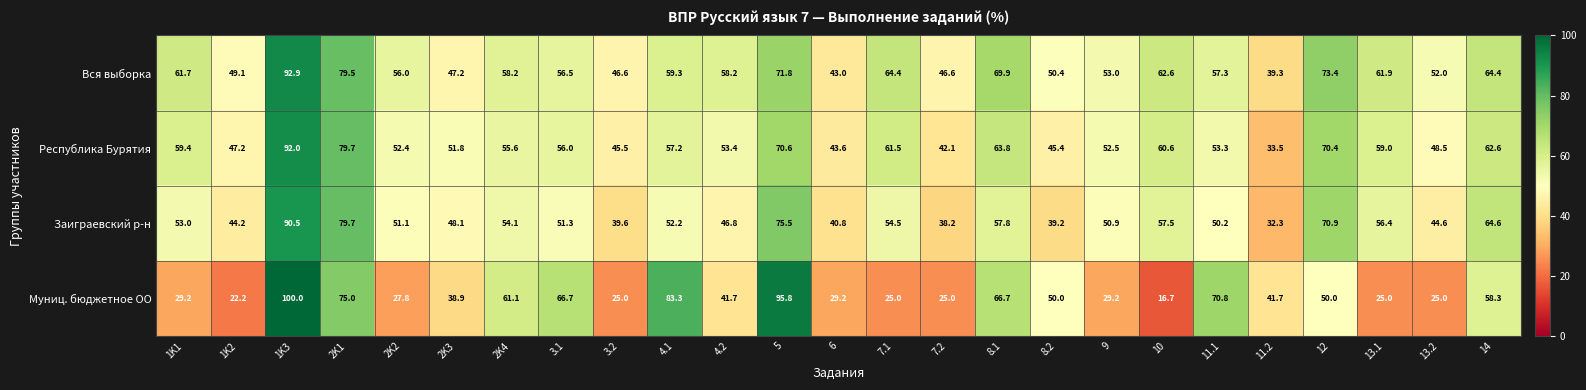

Which series has the widest spread of values?

Муниц. бюджетное ОО